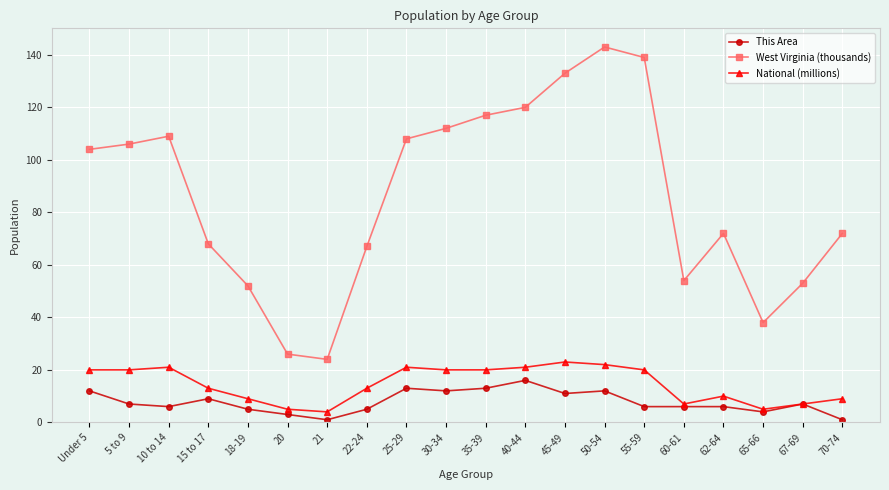

The value of This Area at 45-49 is 11. True or false?

True